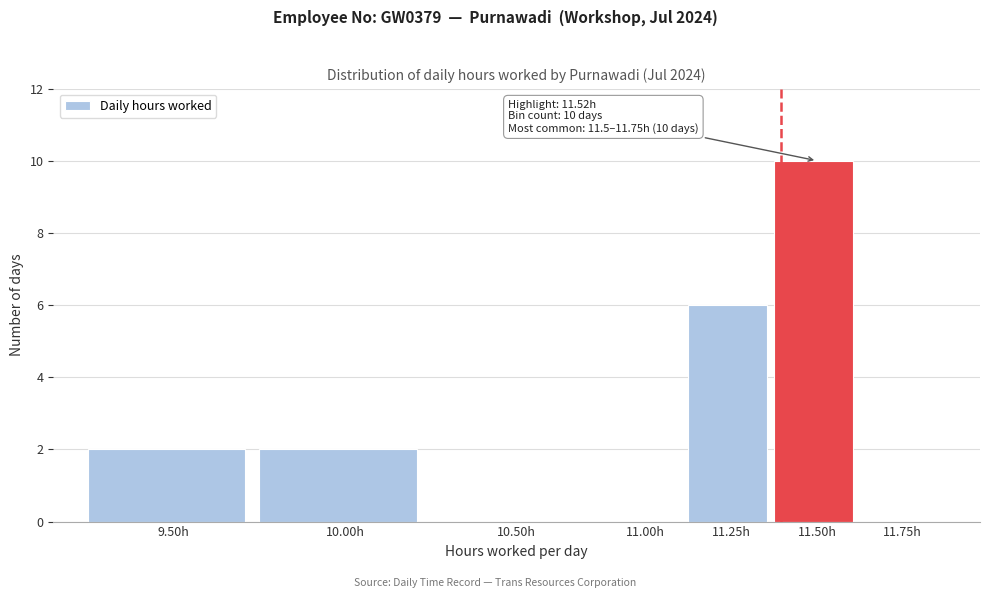

Reading left to right, what are all the values shown in this chart?

9.50h=2	10.00h=2	10.50h=0	11.00h=0	11.25h=6	11.50h=10	11.75h=0